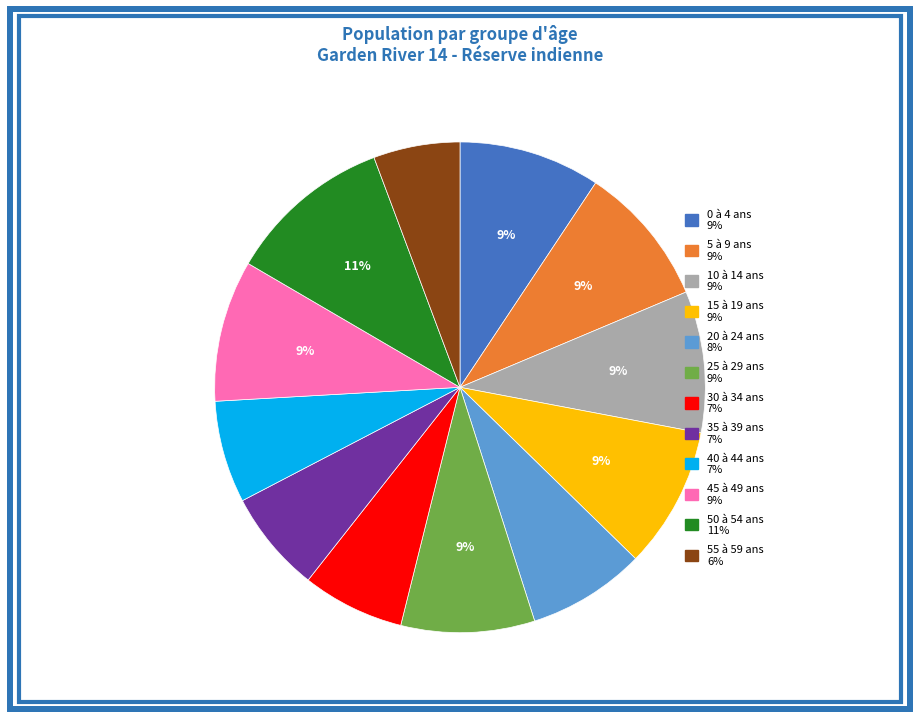

To the nearest percent, what portion does 25 à 29 ans represent?

9%